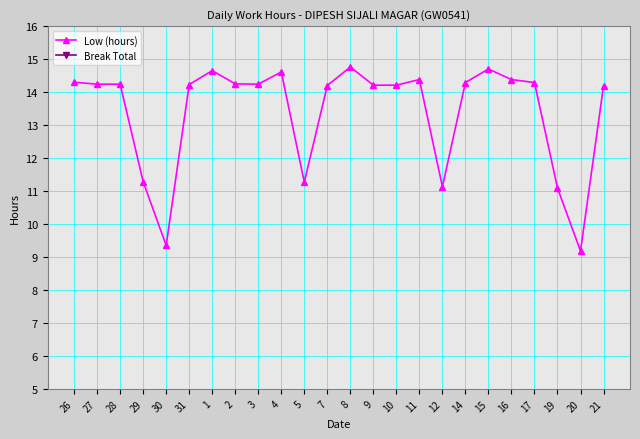

Between 29 and 12, which series saw the biggest shift?

Low (hours)